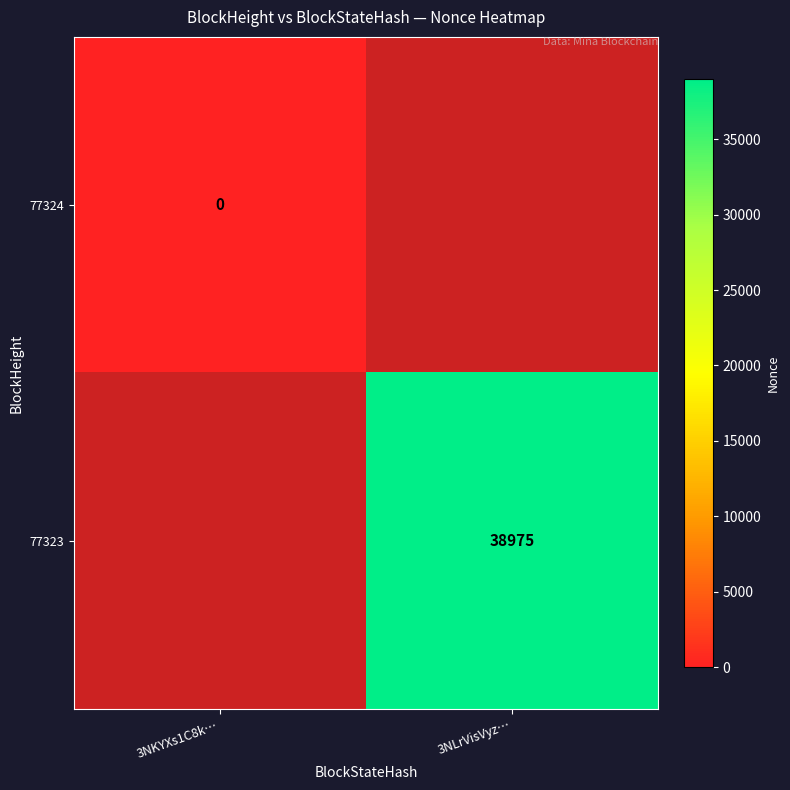

At which category is the sum across all series the highest?

3NLrVisVyz…